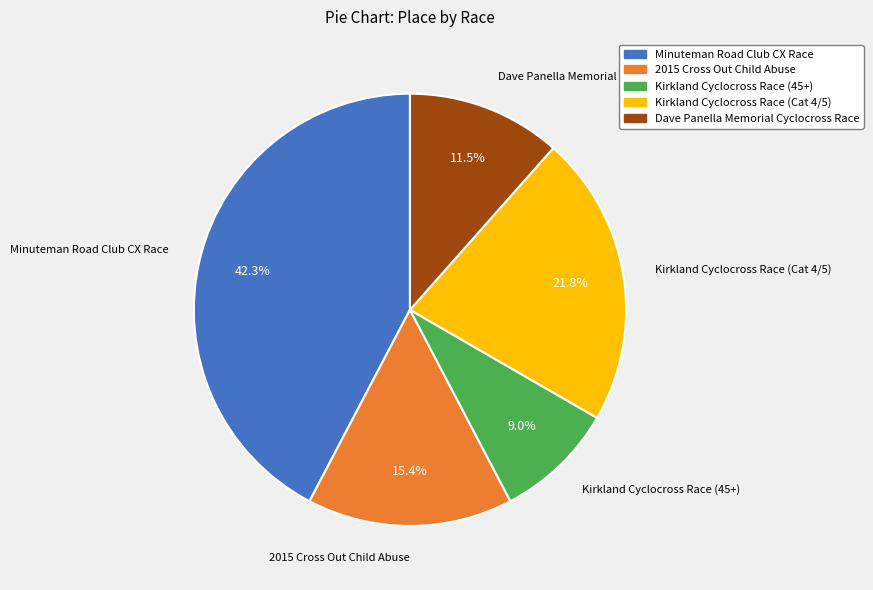

Approximately how many times larger is the value at Kirkland Cyclocross Race (45+) compared to Kirkland Cyclocross Race (Cat 4/5)?

0.4